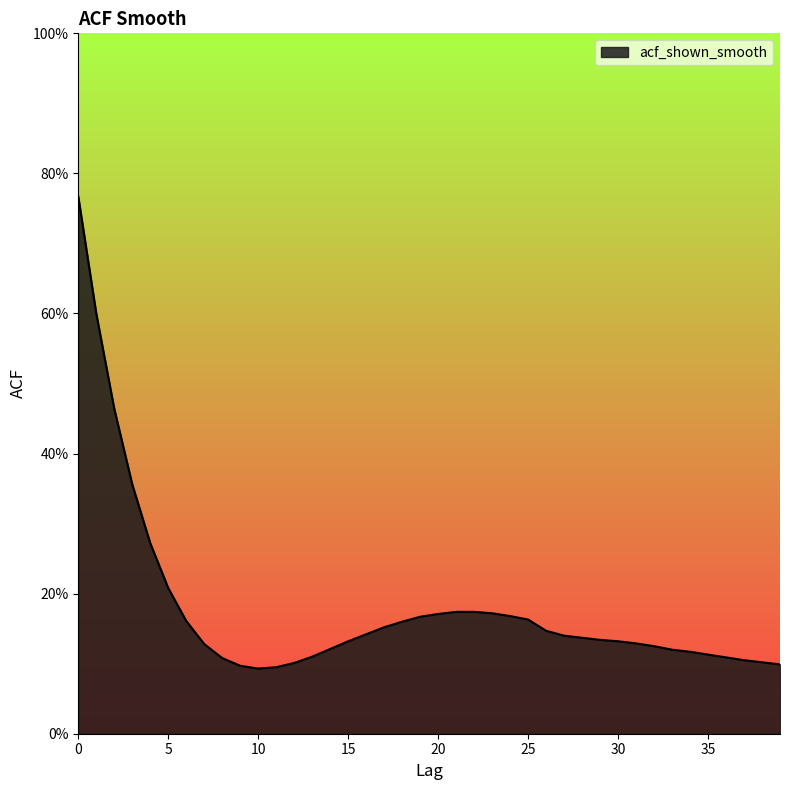

What is the minimum value shown in the chart?

0.1